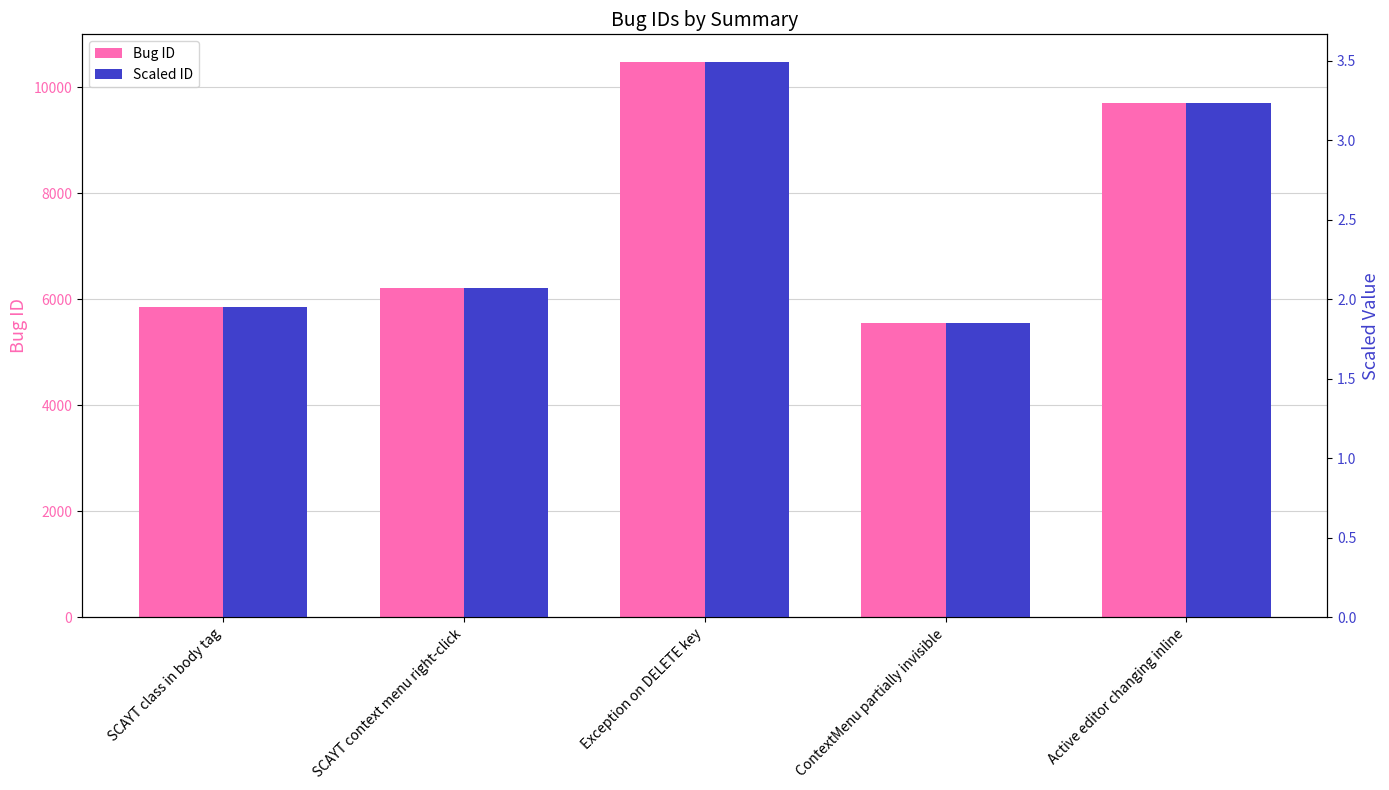

What are all the series names shown in the legend?

Bug ID, Scaled ID